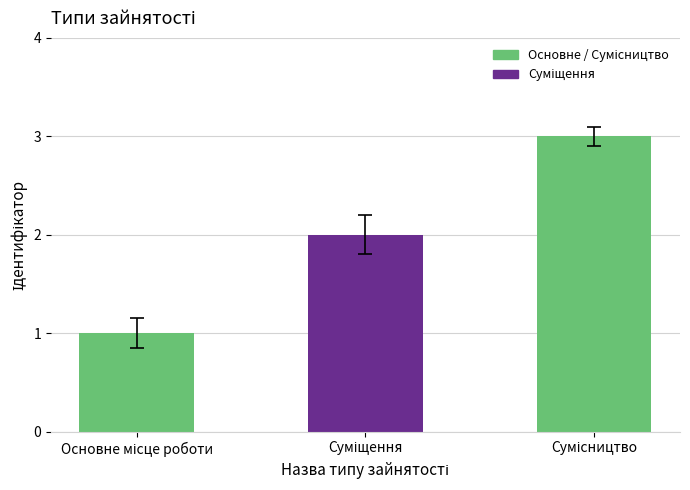

What is the greatest value displayed?

3